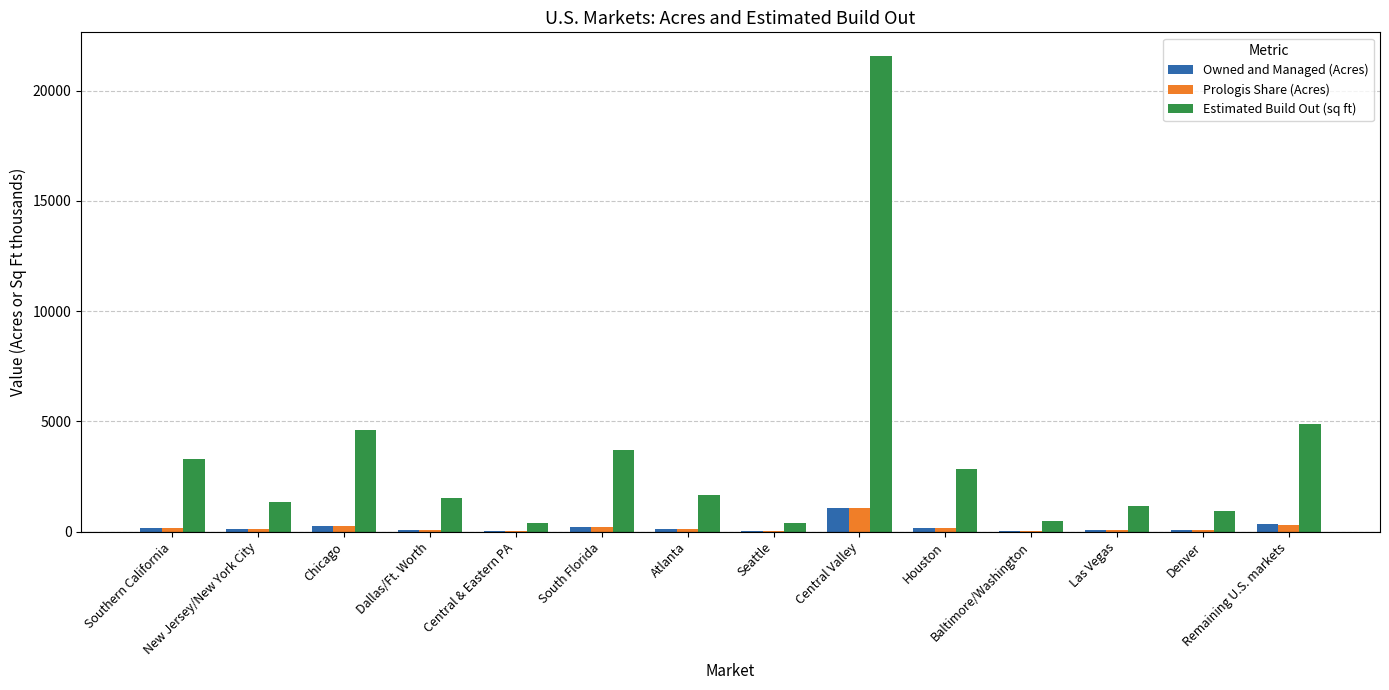

At which label does Prologis Share (Acres) first exceed 130?

Southern California